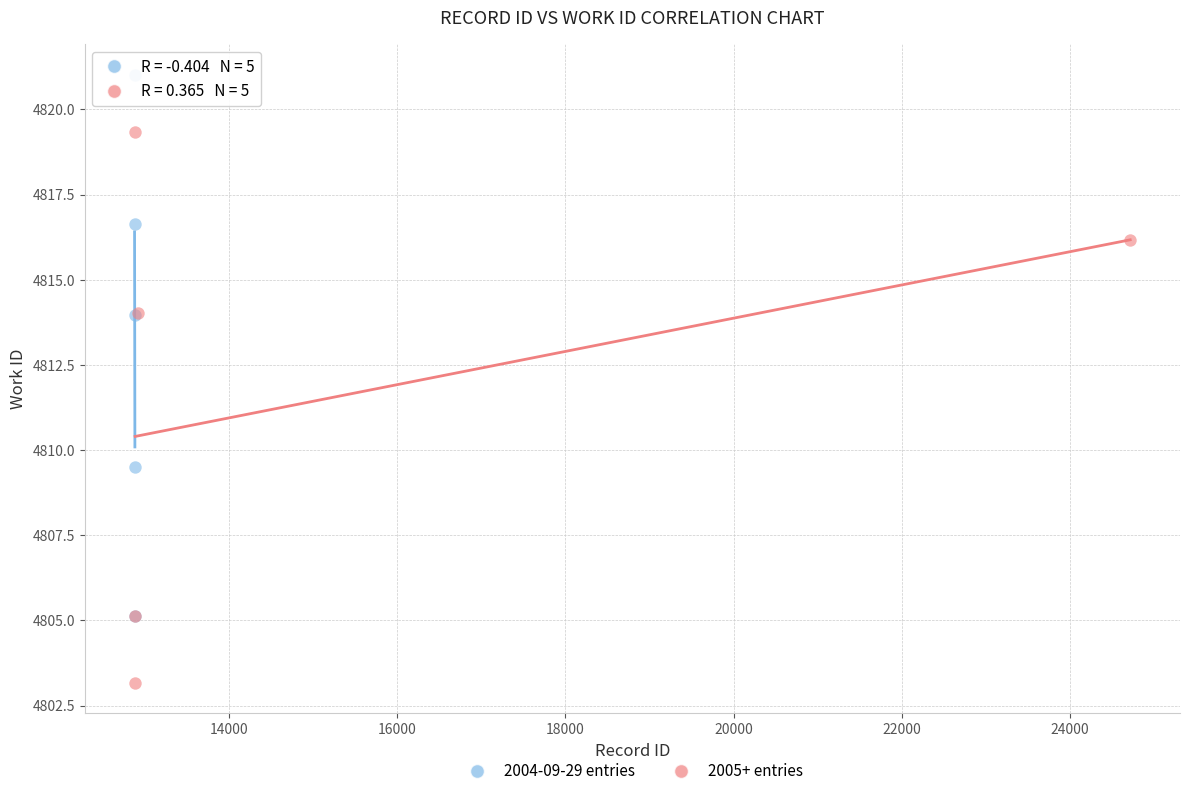

Which series reaches the maximum Y coordinate?

2004-09-29 entries